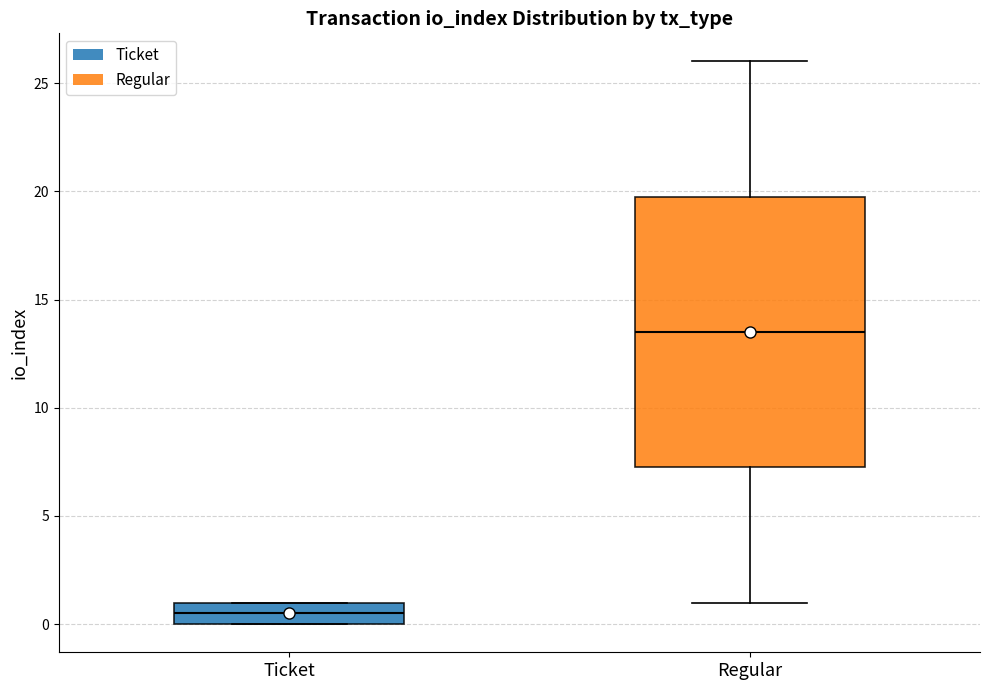

Which box has the lowest median line?

Ticket